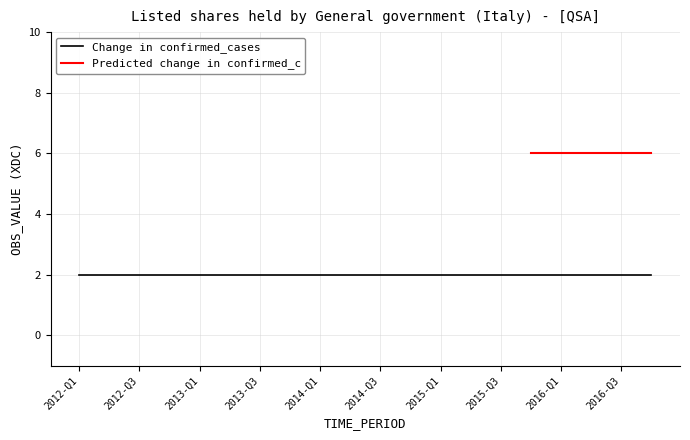

What are all the series names shown in the legend?

Change in confirmed_cases, Predicted change in confirmed_c